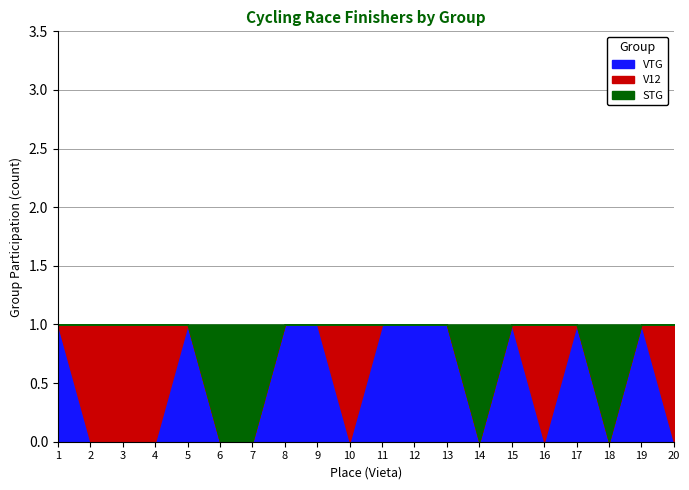

List the series in order of their peak value, lowest first.

VTG, V12, STG